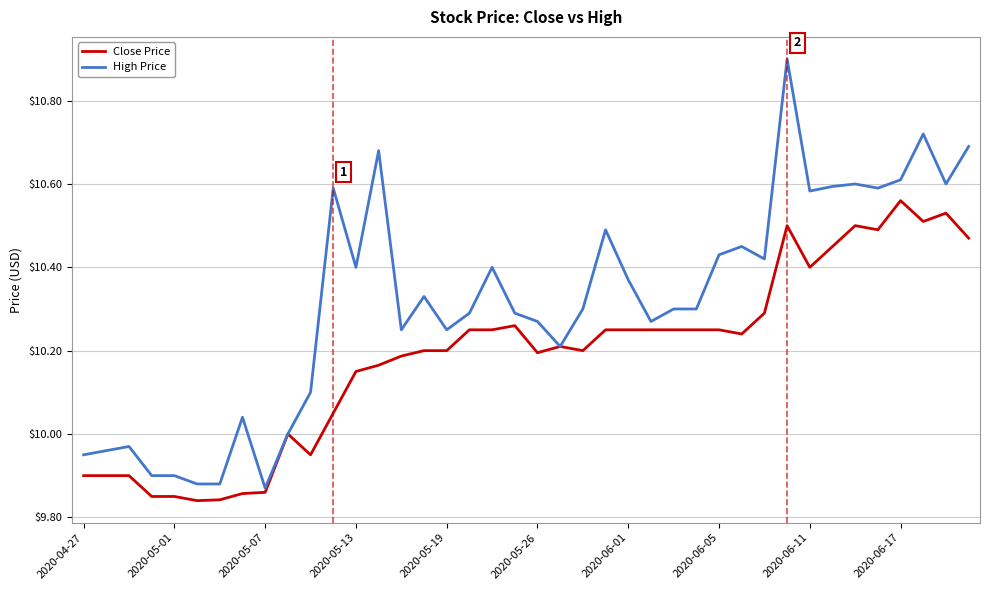

Rank the series by their average value, from highest to lowest.

High Price, Close Price